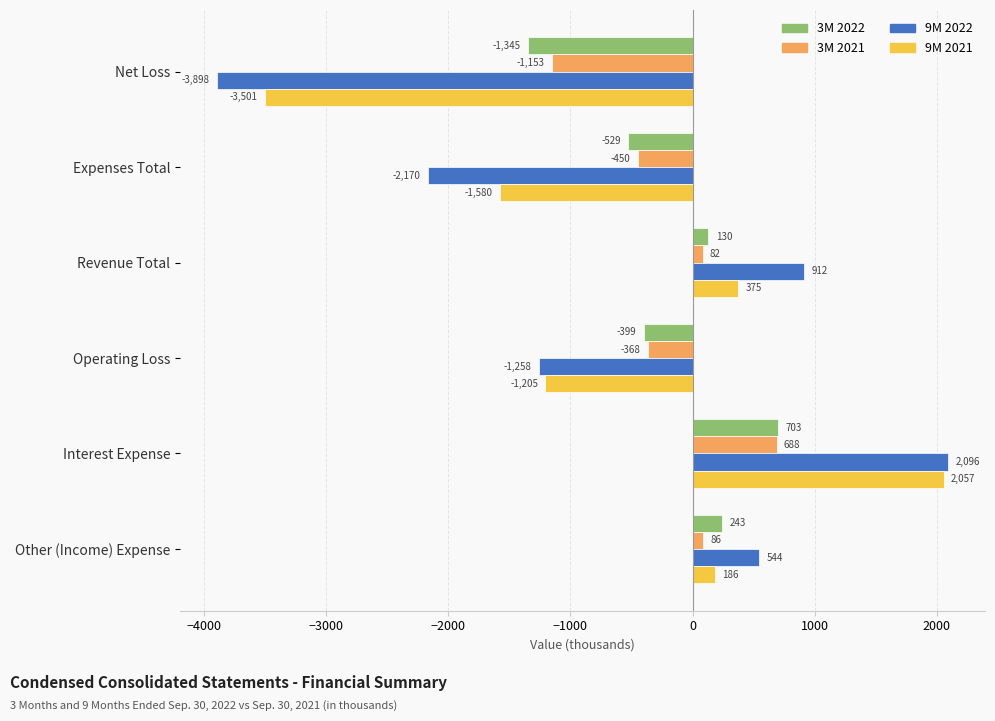

What are all the series names shown in the legend?

3M 2022, 3M 2021, 9M 2022, 9M 2021